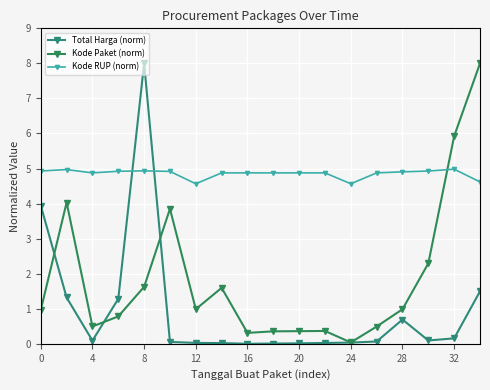

How many times do Kode Paket (norm) and Kode RUP (norm) cross each other?

1